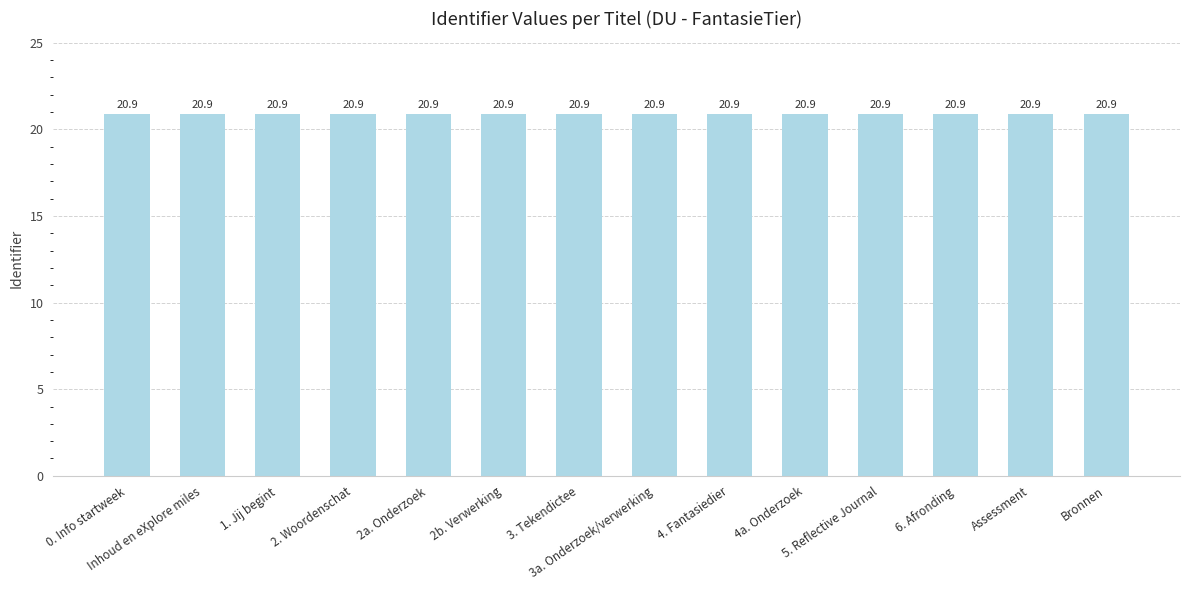

Read the value at 2b. Verwerking.

20.9